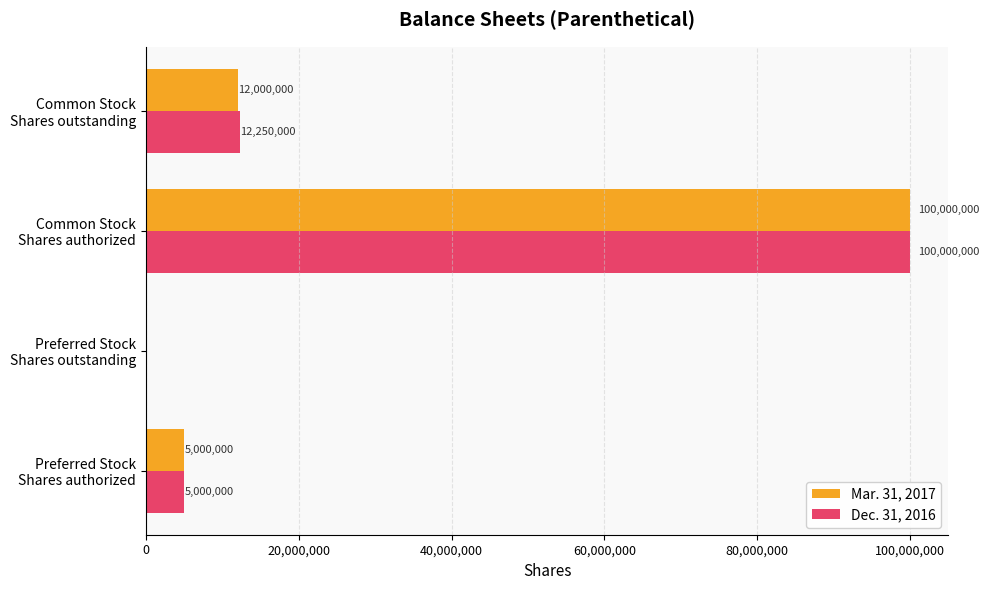

How many positive values does the Dec. 31, 2016 series have?

3